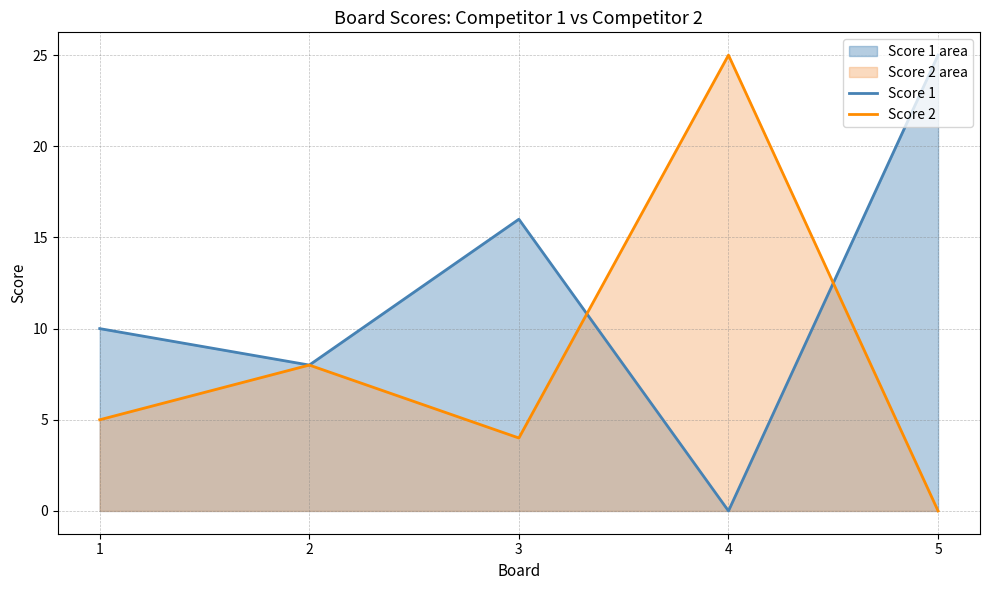

What is the value of the Score 2 point at the 1st from the left?

5